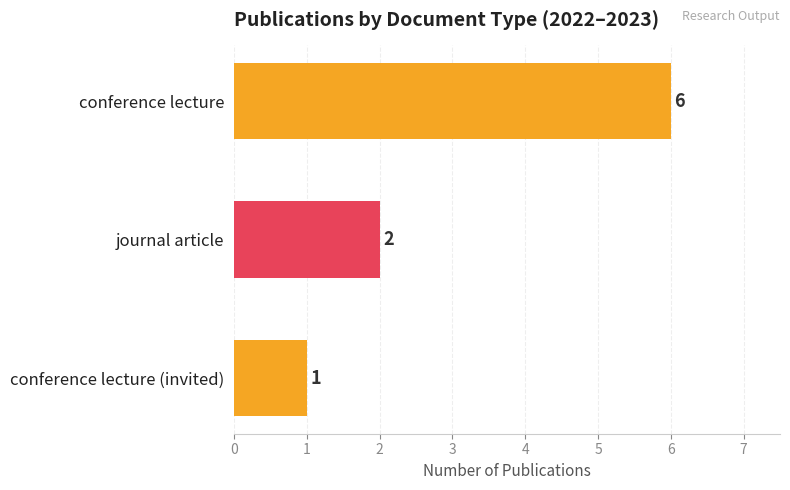

True or false: the data shows 1 at conference lecture (invited).

True